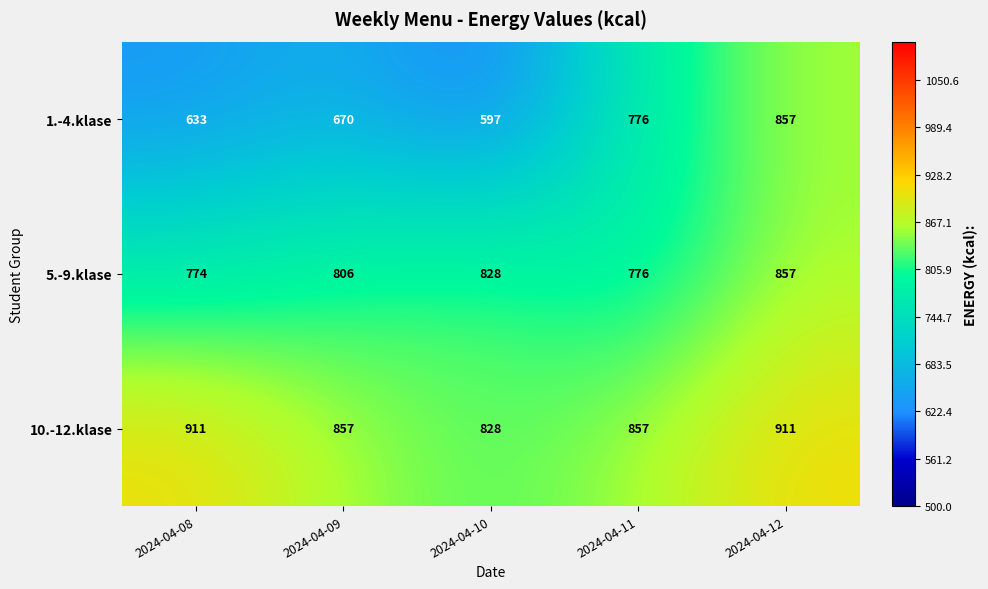

What is the sum of the 5.-9.klase values at 2024-04-10 and 2024-04-12?

1685